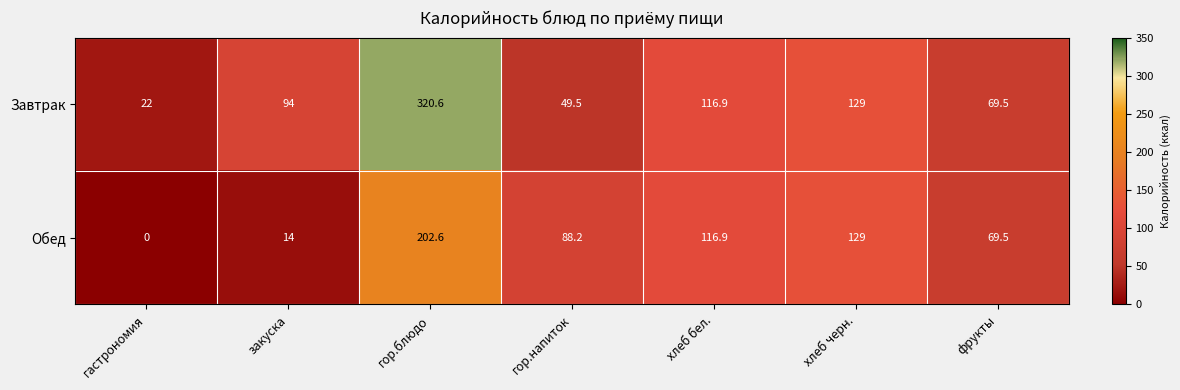

Reading left to right, list all the values displayed in this chart.

Завтрак: 22.0	94.0	320.6	49.5	116.9	129.0	69.5
Обед: 0.0	14.0	202.6	88.2	116.9	129.0	69.5